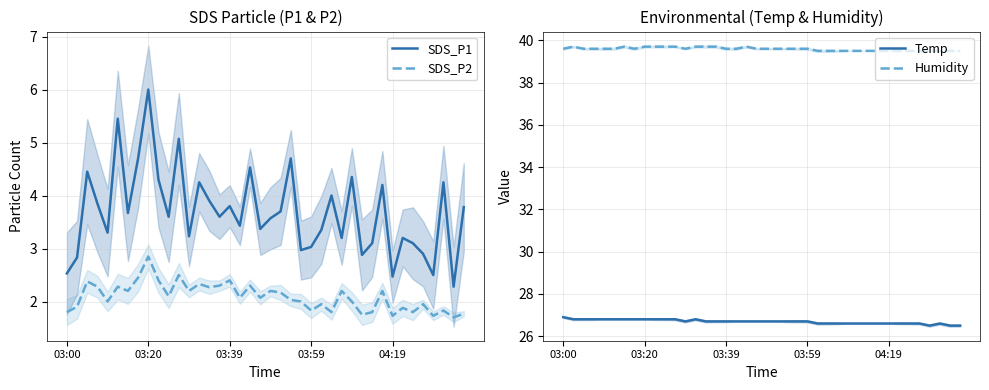

What is the highest value of the Temp series?

26.9